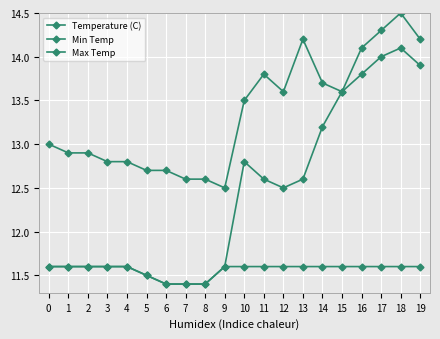

Rank the series by their maximum value, from highest to lowest.

Min Temp, Max Temp, Temperature (C)